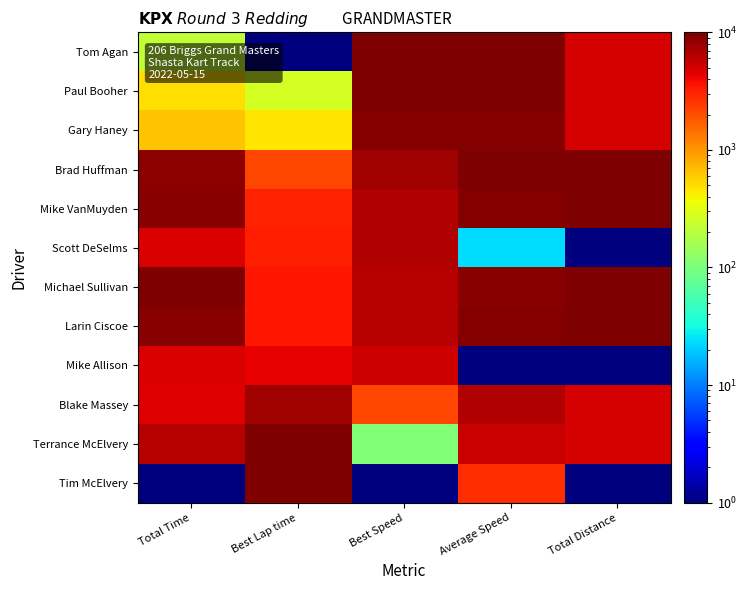

Rank the series by their maximum value, from lowest to highest.

Mike Allison, Scott DeSelms, Blake Massey, Gary Haney, Paul Booher, Terrance McElvery, Tom Agan, Brad Huffman, Mike VanMuyden, Michael Sullivan, Larin Ciscoe, Tim McElvery